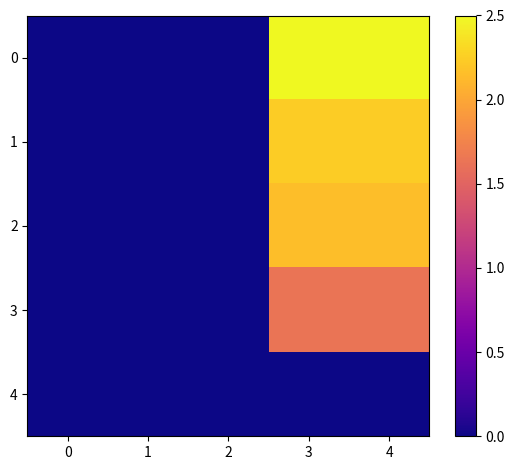

Reading left to right, what are all the values shown in this chart?

0: 0=0.0	1=0.0	2=0.0	3=2.5	4=2.5
1: 0=0.0	1=0.0	2=0.0	3=2.2	4=2.2
2: 0=0.0	1=0.0	2=0.0	3=2.2	4=2.2
3: 0=0.0	1=0.0	2=0.0	3=1.6	4=1.6
4: 0=0.0	1=0.0	2=0.0	3=0.0	4=0.0